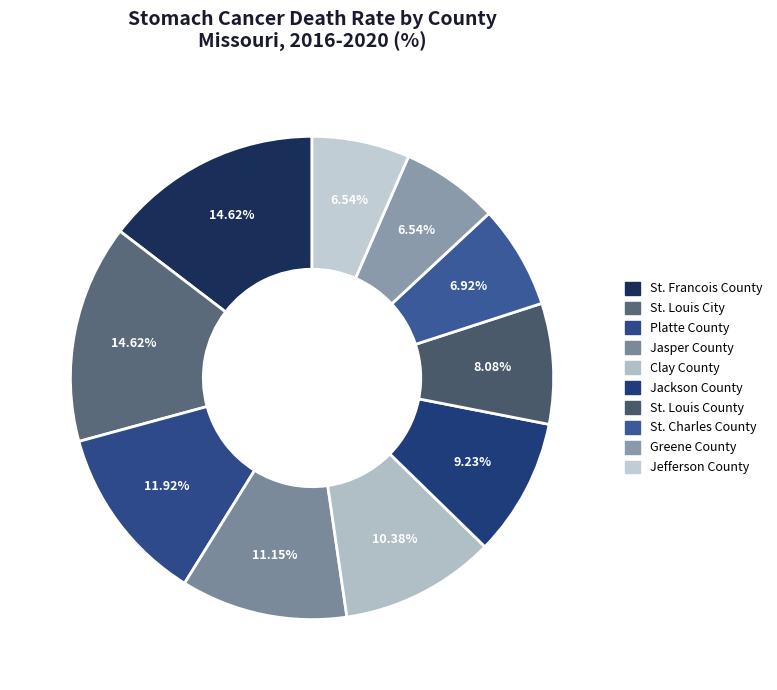

Between Clay County and Platte County, which is larger?

Platte County